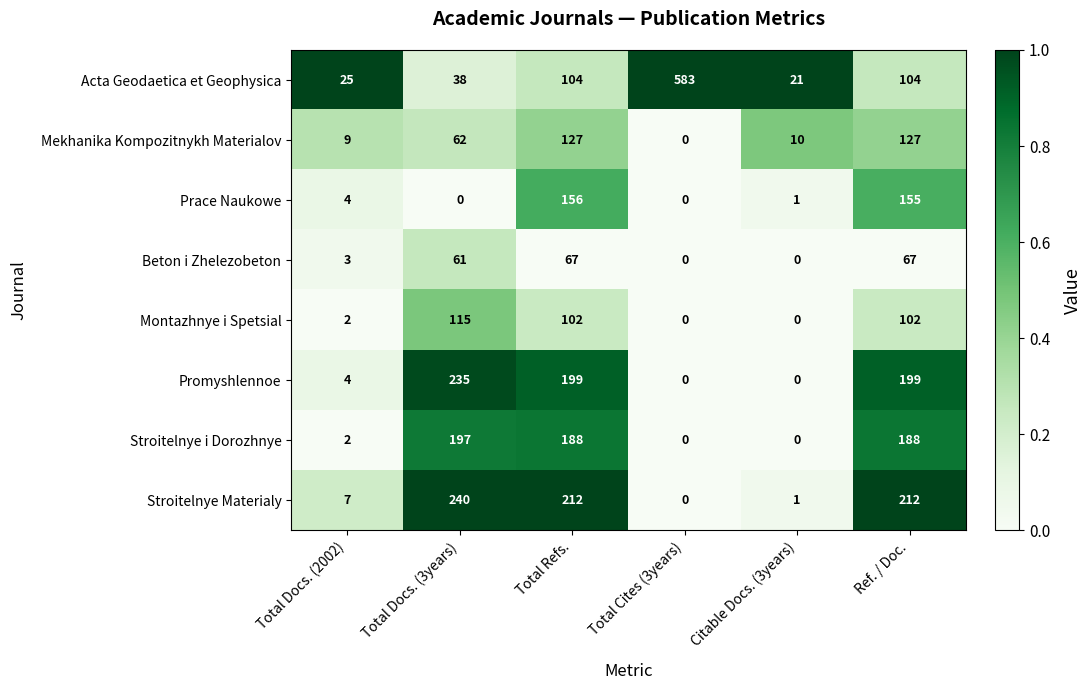

Is it true that Mekhanika Kompozitnykh Materialov equals 127 at Total Refs.?

True